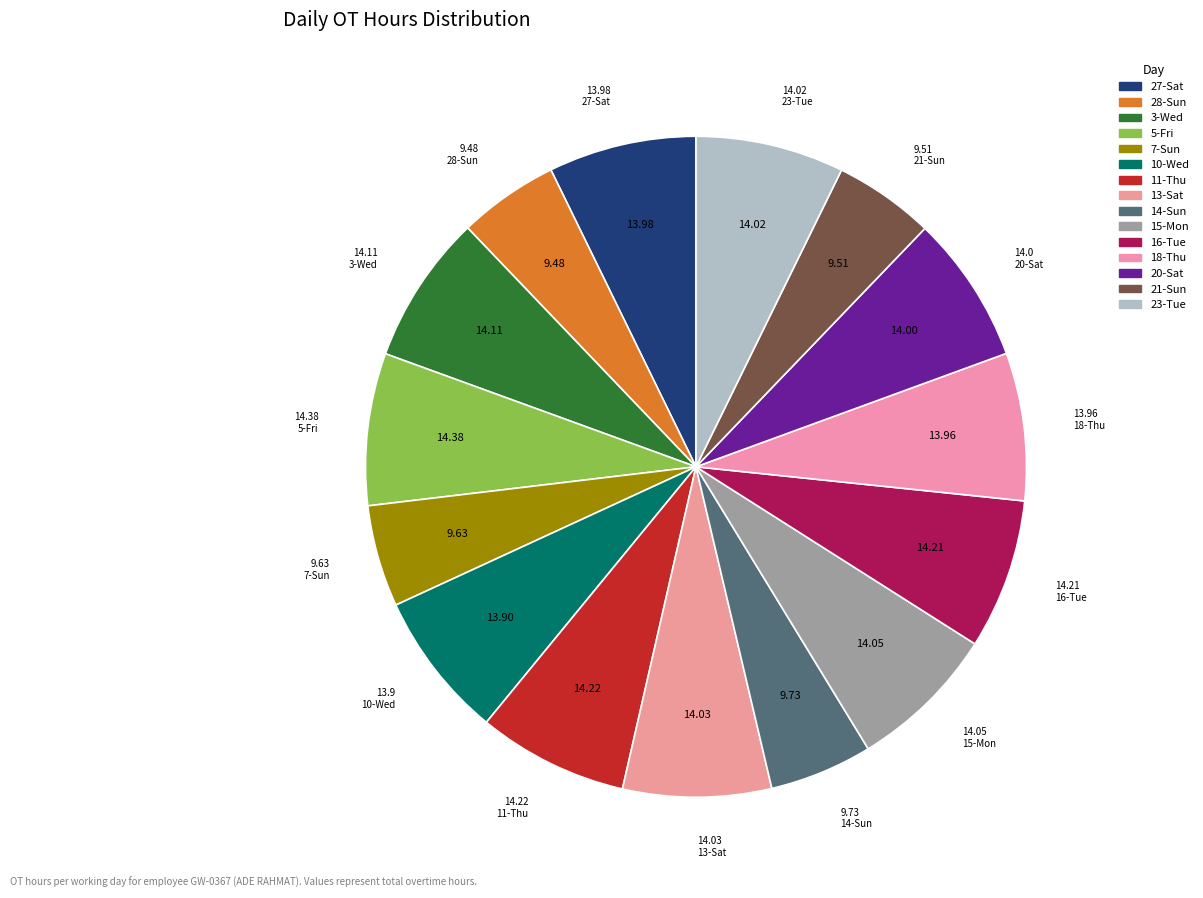

How many segments does this pie chart have?

15